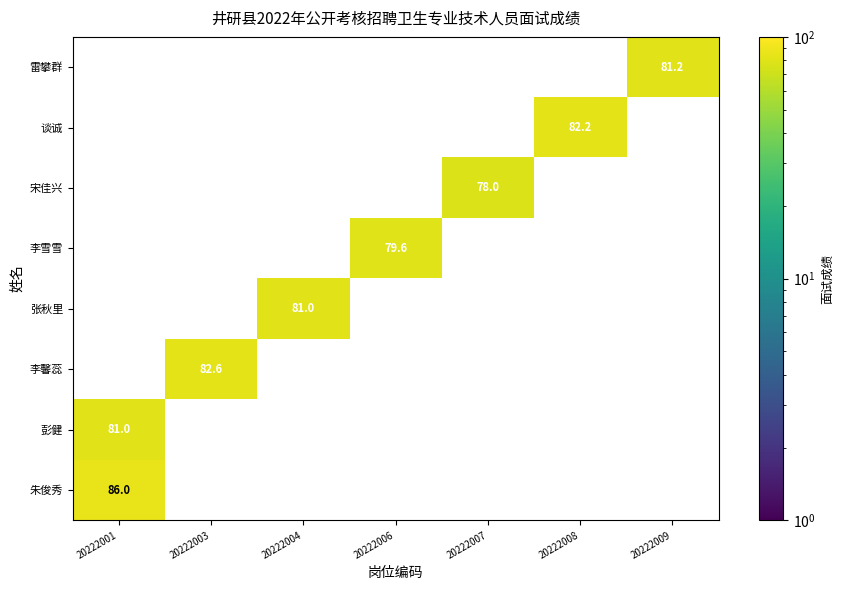

The 李馨蕊 series shows 82.6 at 20222003. True or false?

True